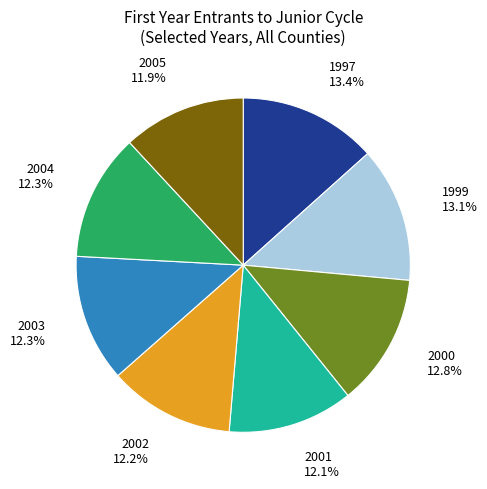

How many segments does this pie chart have?

8